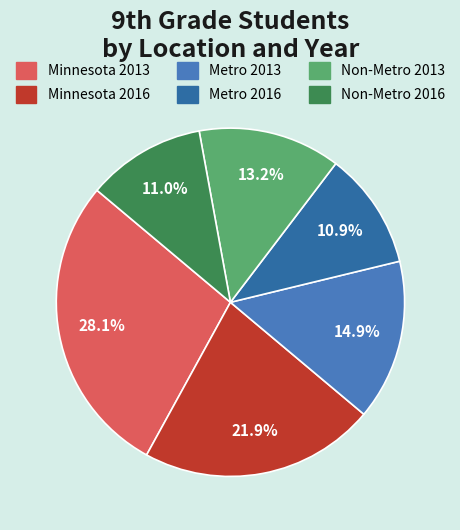

To the nearest percent, what is the average slice percentage?

17%